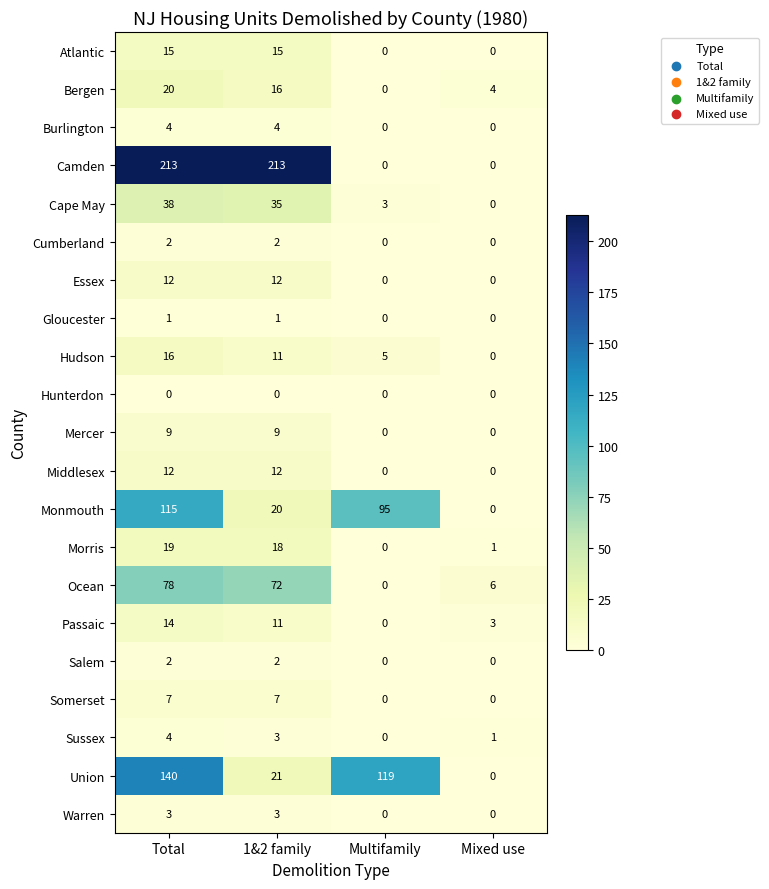

At how many categories does at least one series exceed 191?

2